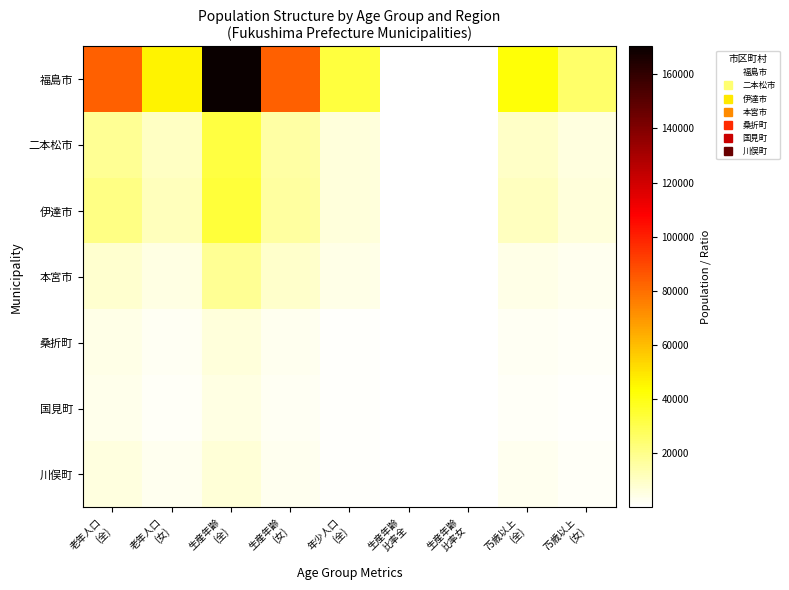

Which label corresponds to the largest value in the chart?

生産年齢
(全)